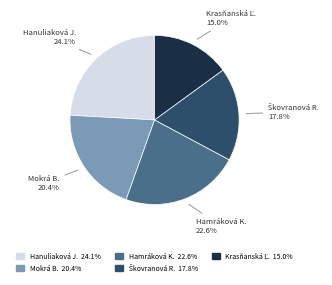

Which category has the biggest portion of the pie?

Hanuliaková J.